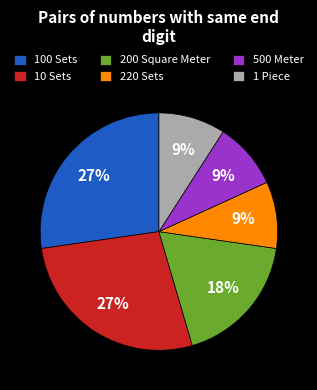

What percentage is the 220 Sets slice, to the nearest percent?

9%